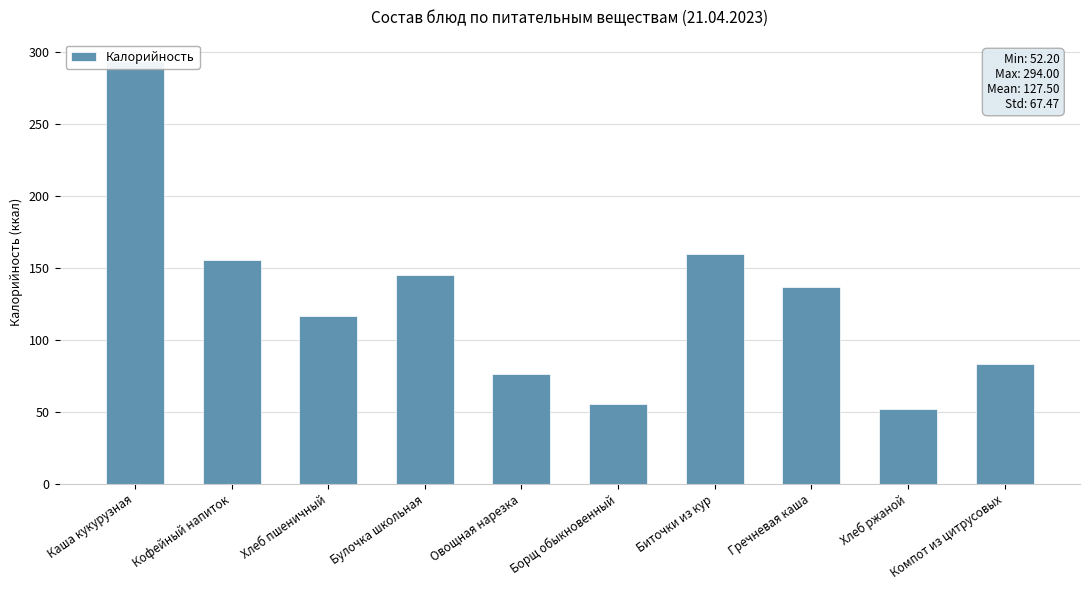

True or false: the data shows 277.4 at Биточки из кур.

False